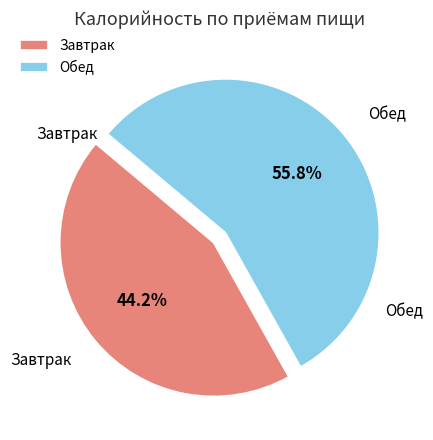

What percentage do Обед and Завтрак together represent?

100.0%